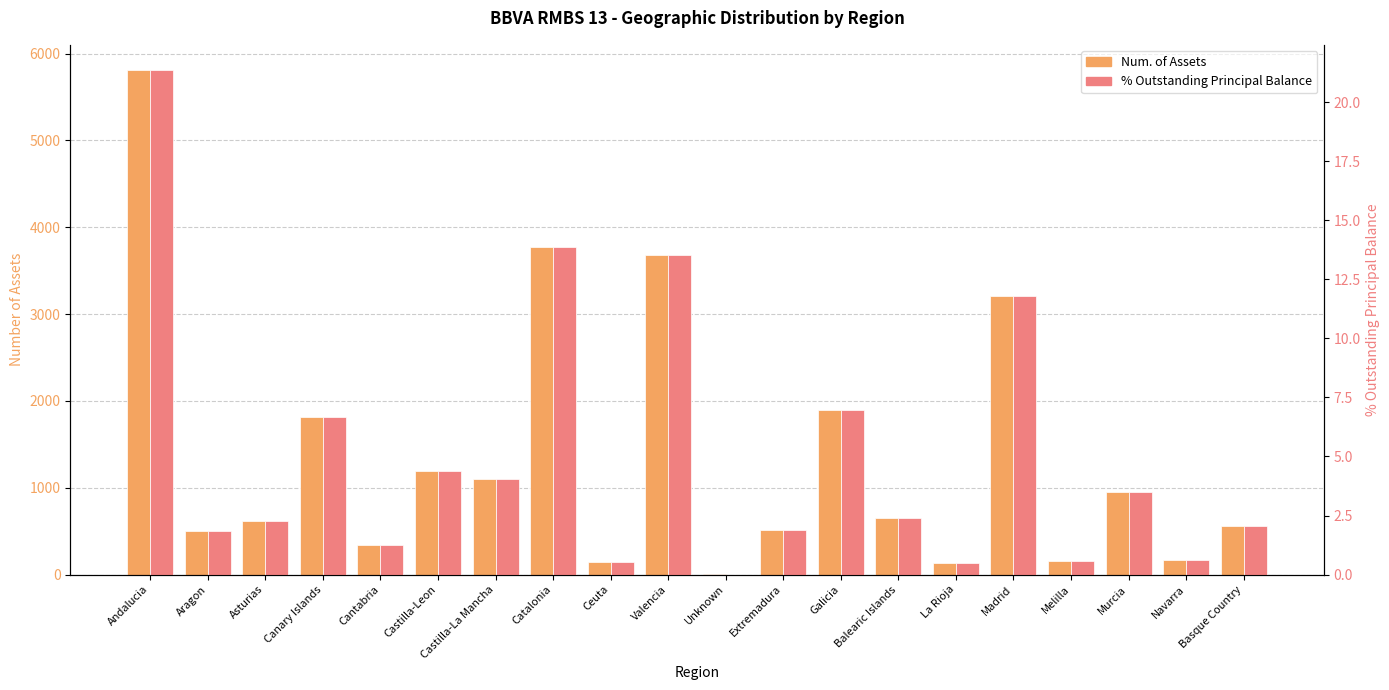

What is the value of the % Outstanding Principal Balance bar at the 1st from the left?

21.4